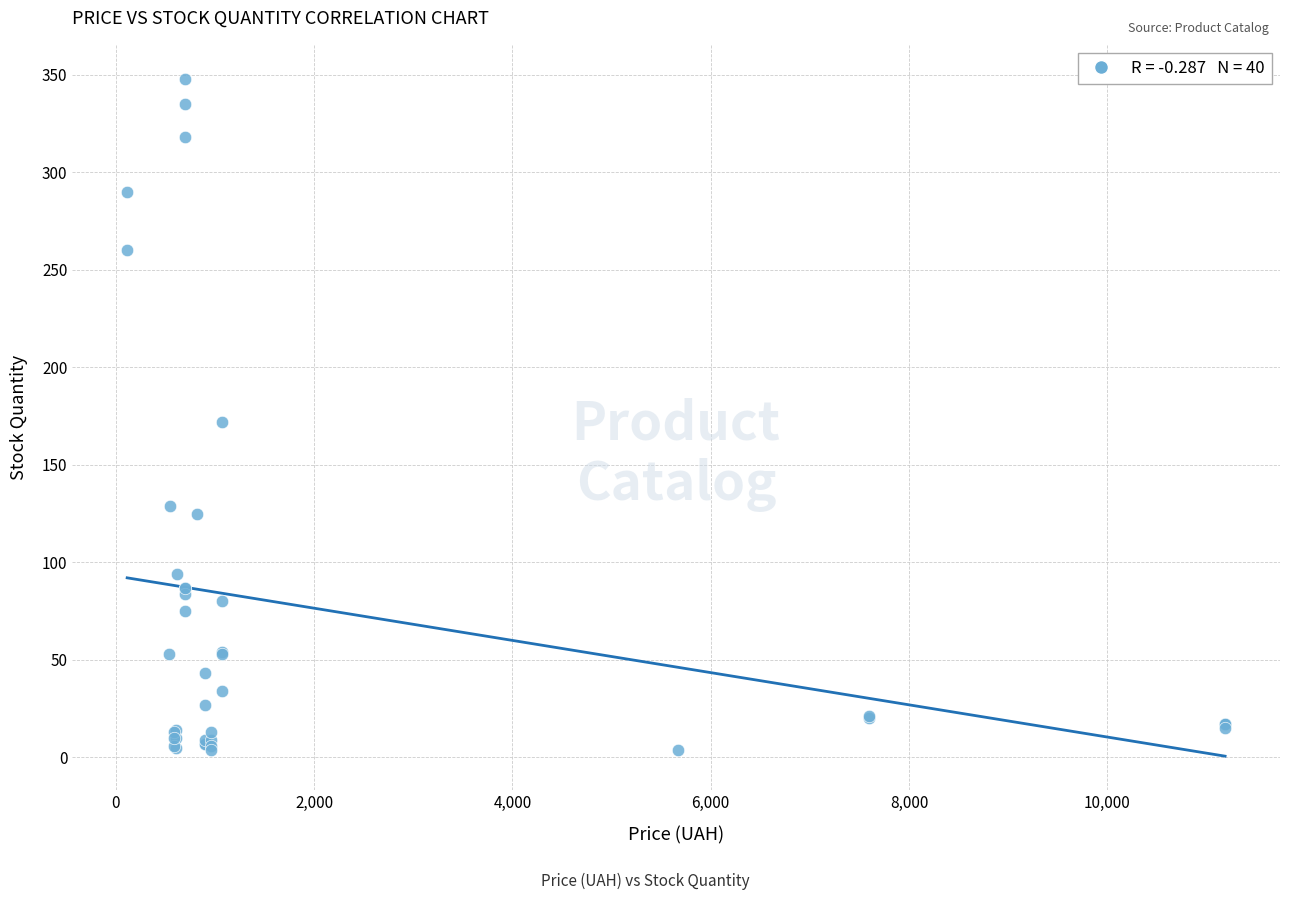

What Y value in the scatter plot is closest to 176?

172